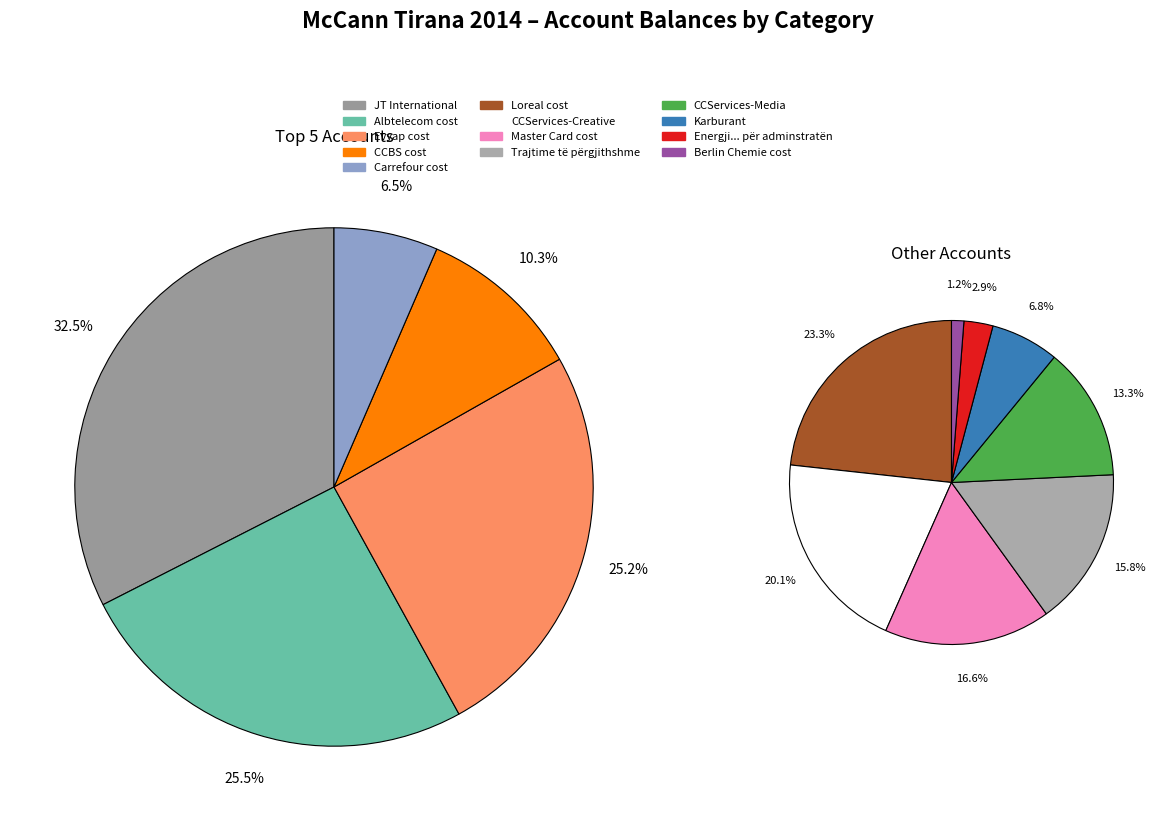

Count the number of slices in the pie.

13